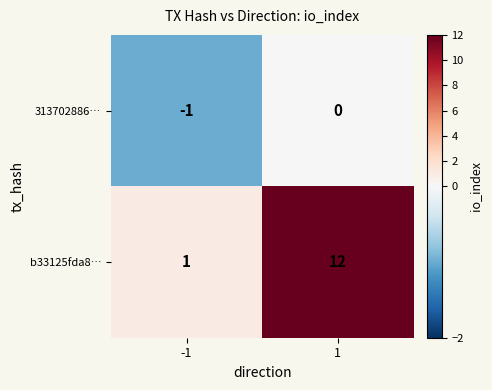

Which series has the largest range (max minus min)?

b33125fda8…